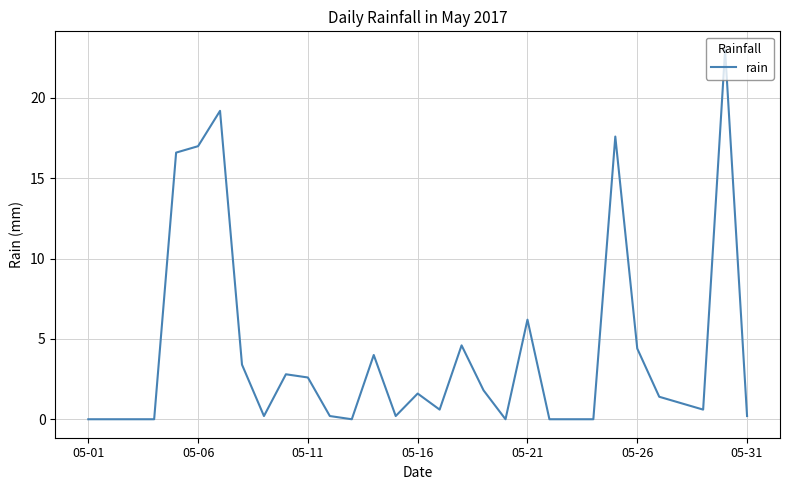

Count the number of data series in this chart.

1